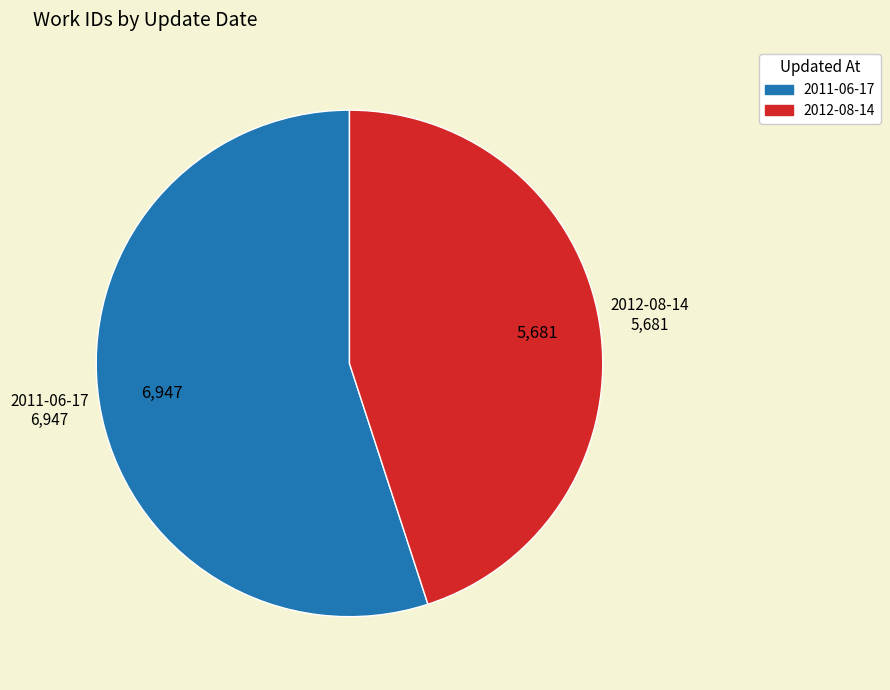

Which slice represents more than half of the pie?

2011-06-17